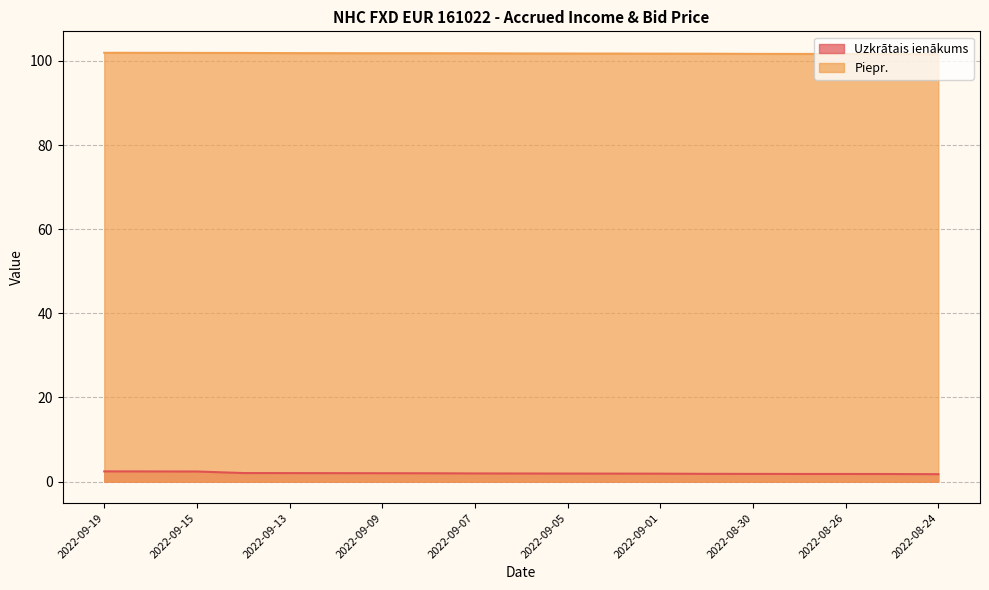

What is the label of the 11th point from the left?

2022-09-05